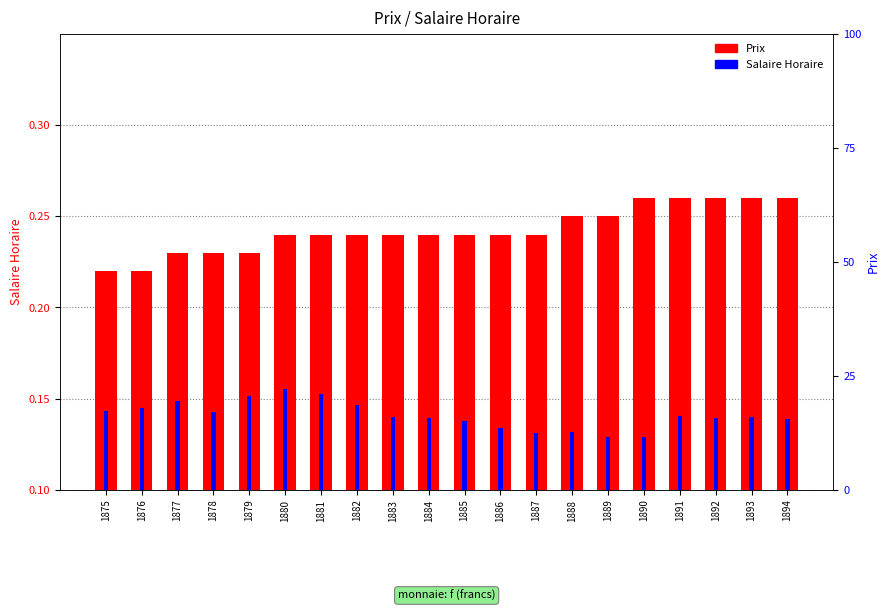

Reading left to right, transcribe all the data shown in this chart.

Prix: 0.2	0.2	0.2	0.2	0.2	0.2	0.2	0.2	0.2	0.2	0.2	0.2	0.2	0.2	0.2	0.3	0.3	0.3	0.3	0.3
Salaire Horaire: 17.2	18.0	19.5	17.0	20.5	22.0	21.0	18.5	15.9	15.8	15.0	13.5	12.5	12.8	11.6	11.5	16.2	15.8	16.0	15.5